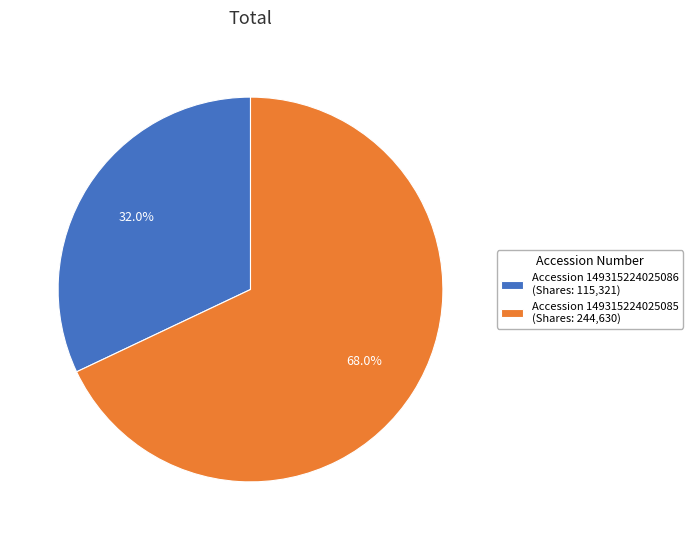

Rank the categories by value from highest to lowest.

Accession 149315224025085 (Shares: 244,630), Accession 149315224025086 (Shares: 115,321)